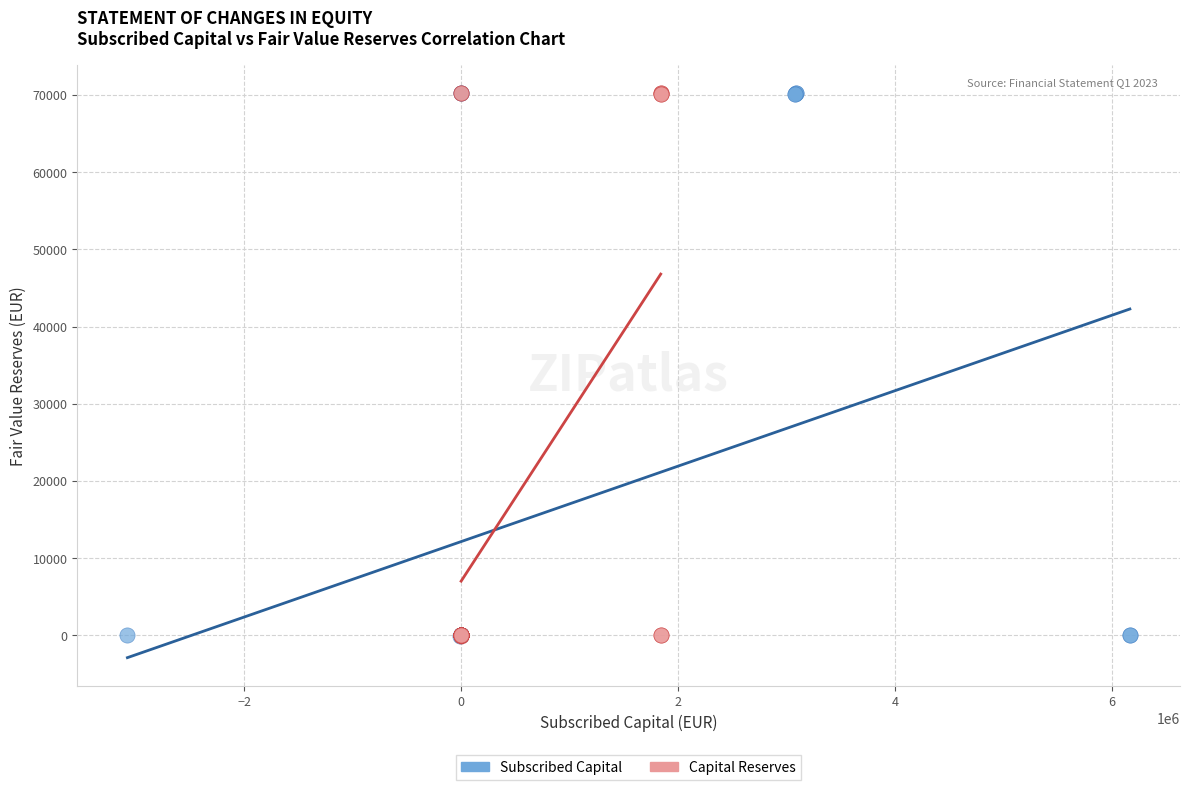

What are all the series names shown in the legend?

Subscribed Capital, Capital Reserves